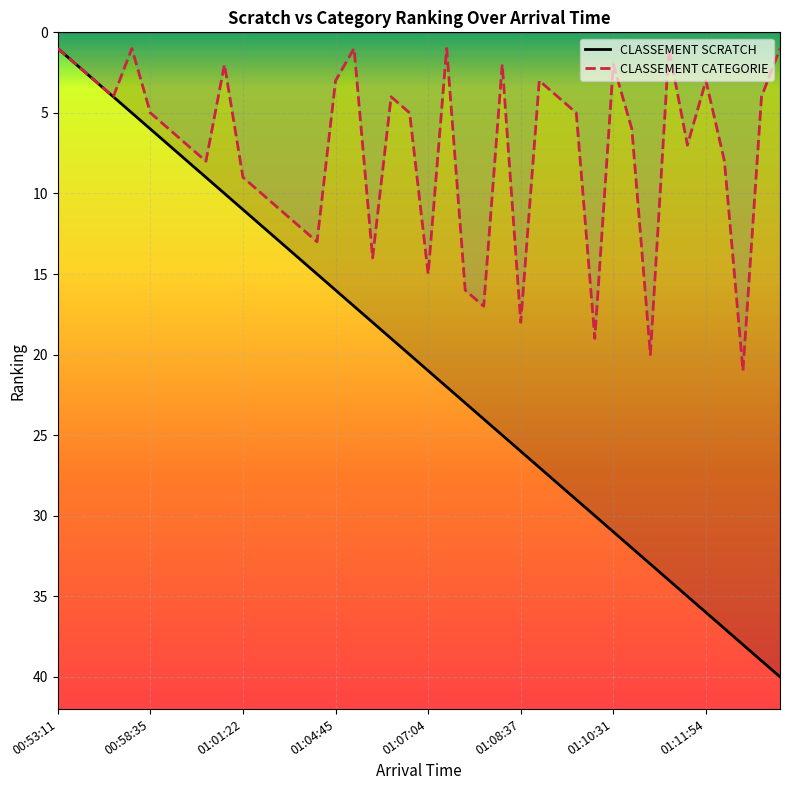

Reading right to left, what are all the values shown in this chart?

CLASSEMENT SCRATCH: 40	39	38	37	36	35	34	33	32	31	30	29	28	27	26	25	24	23	22	21	20	19	18	17	16	15	14	13	12	11	10	9	8	7	6	5	4	3	2	1
CLASSEMENT CATEGORIE: 1	4	21	8	3	7	1	20	6	2	19	5	4	3	18	2	17	16	1	15	5	4	14	1	3	13	12	11	10	9	2	8	7	6	5	1	4	3	2	1